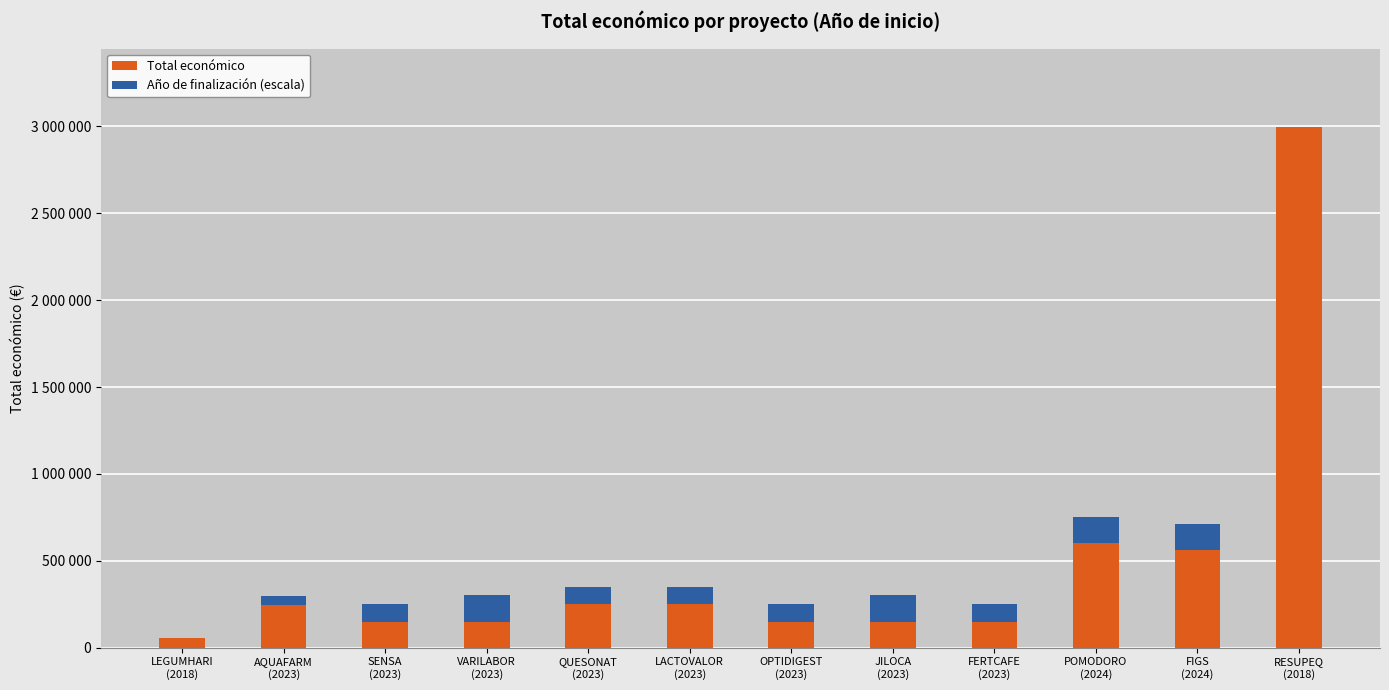

What are all the series names shown in the legend?

Total económico, Año de finalización (escala)